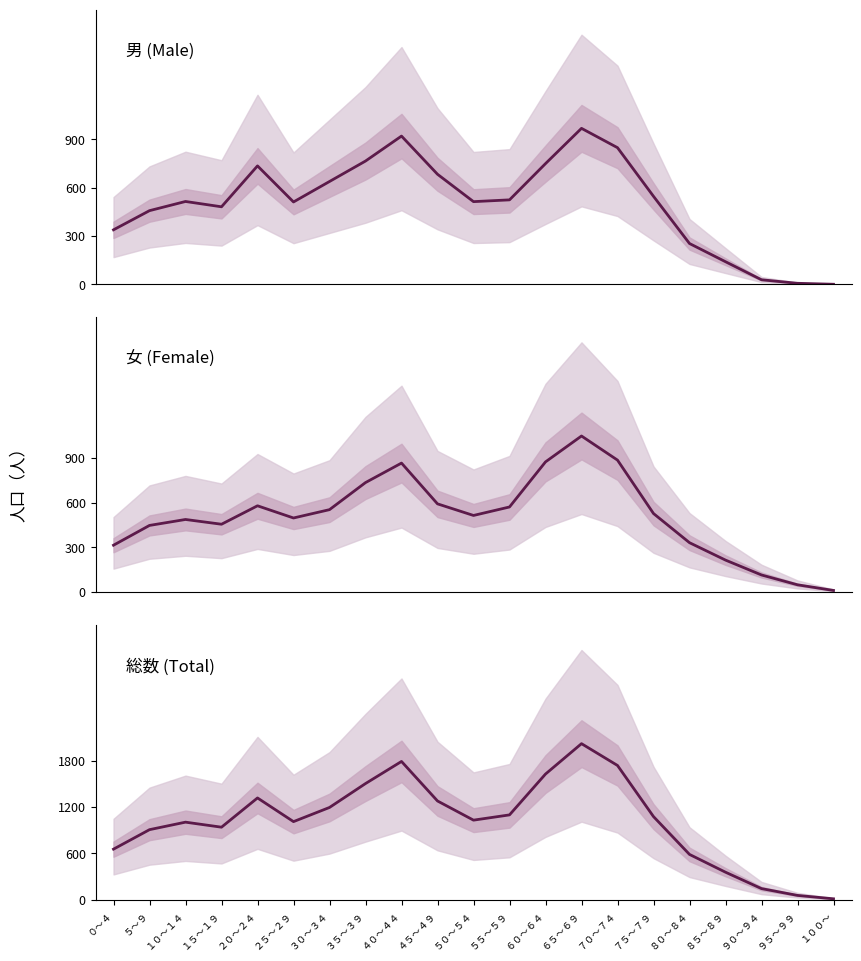

Is the value of 総数 at ３０～３４ greater than the value of 男 at ４０～４４?

Yes